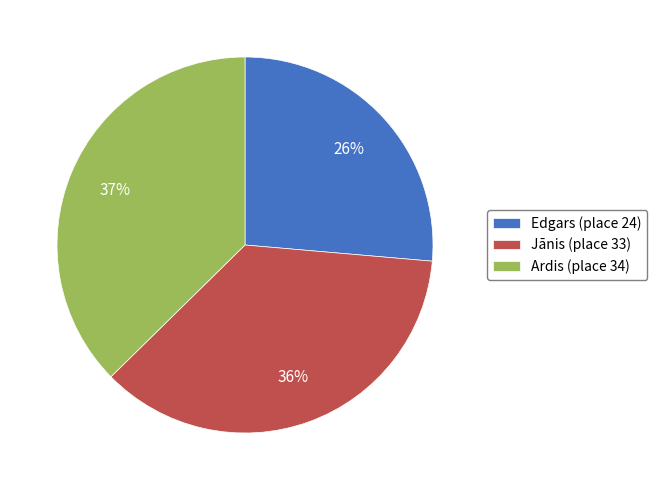

Which category has the biggest portion of the pie?

Ardis